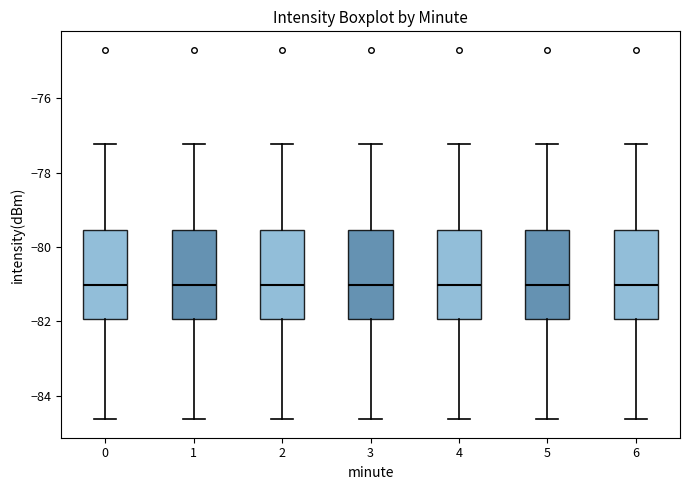

Reading left to right, transcribe this box plot: for each box, give where its median line is, the range the box spans, and where its two whiskers end, as read against the y-axis. The values are not printed on the chart, so give them approximately, as read against the axis.

0: median -81.0, box -82.0 to -79.6, whiskers -84.6 to -77.2
1: median -81.0, box -82.0 to -79.6, whiskers -84.6 to -77.2
2: median -81.0, box -82.0 to -79.6, whiskers -84.6 to -77.2
3: median -81.0, box -82.0 to -79.6, whiskers -84.6 to -77.2
4: median -81.0, box -82.0 to -79.6, whiskers -84.6 to -77.2
5: median -81.0, box -82.0 to -79.6, whiskers -84.6 to -77.2
6: median -81.0, box -82.0 to -79.6, whiskers -84.6 to -77.2